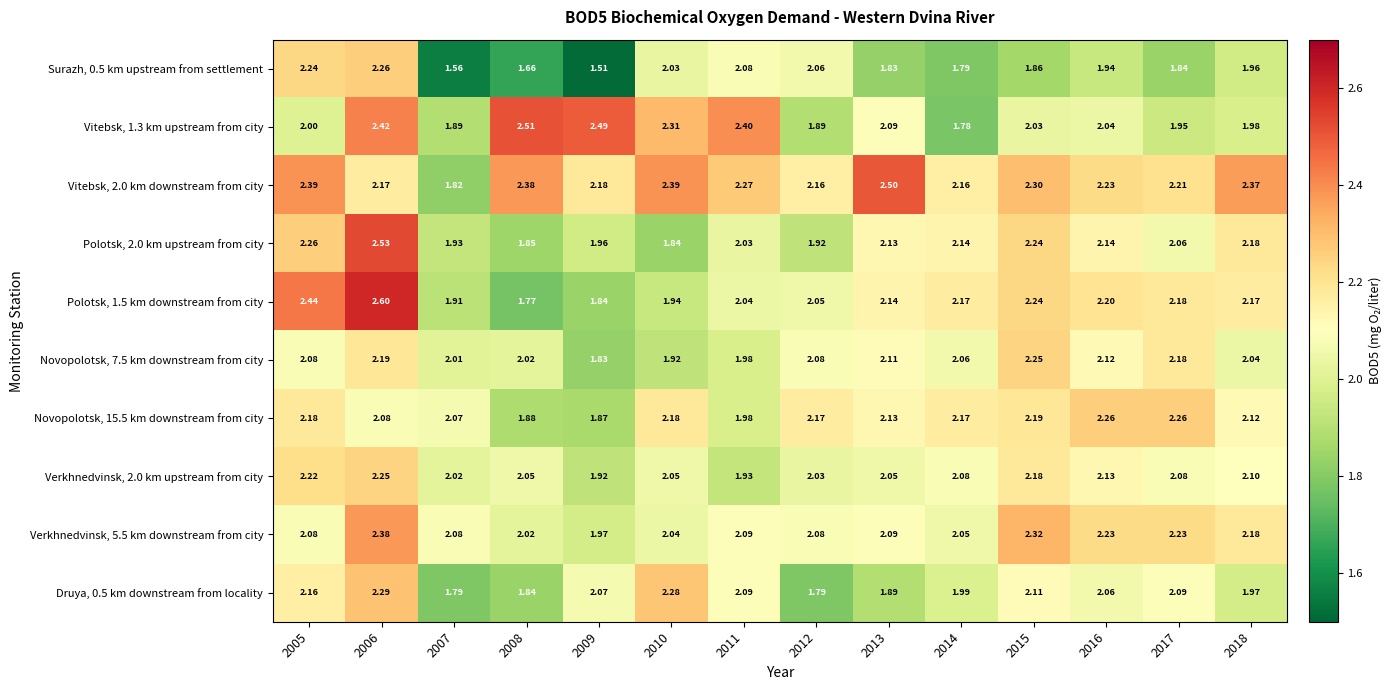

How many values in the Druya, 0.5 km downstream from locality series exceed 2?

8